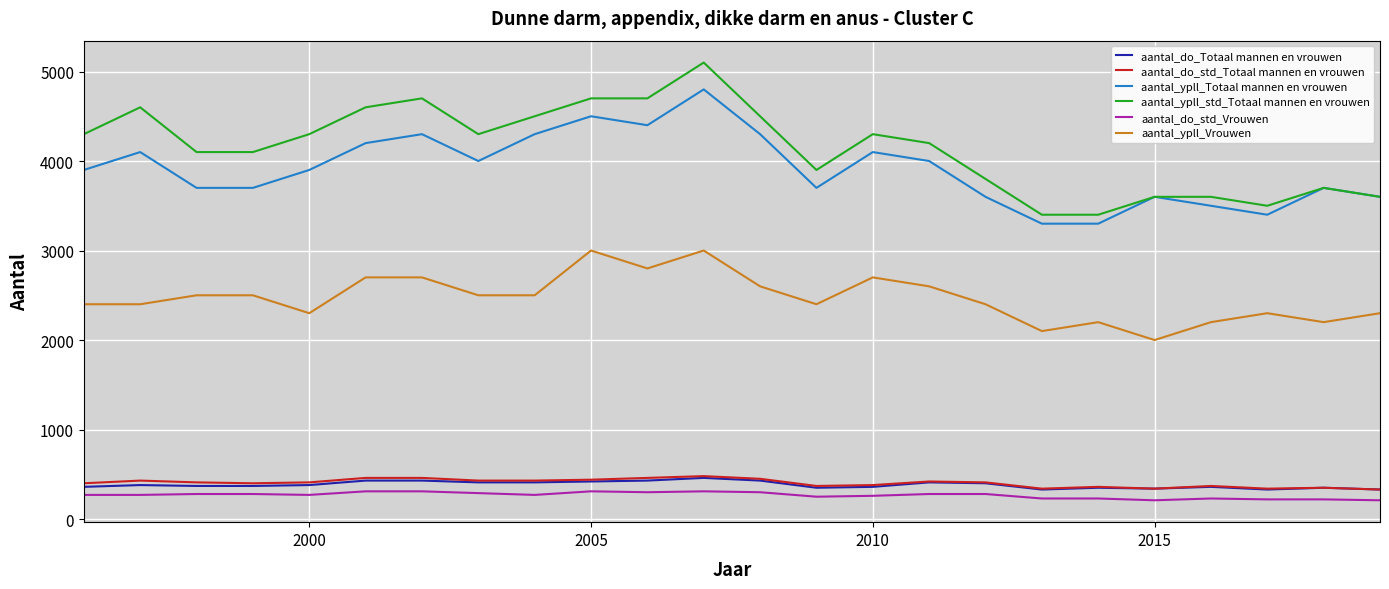

Which series has the largest range (max minus min)?

aantal_ypll_std_Totaal mannen en vrouwen